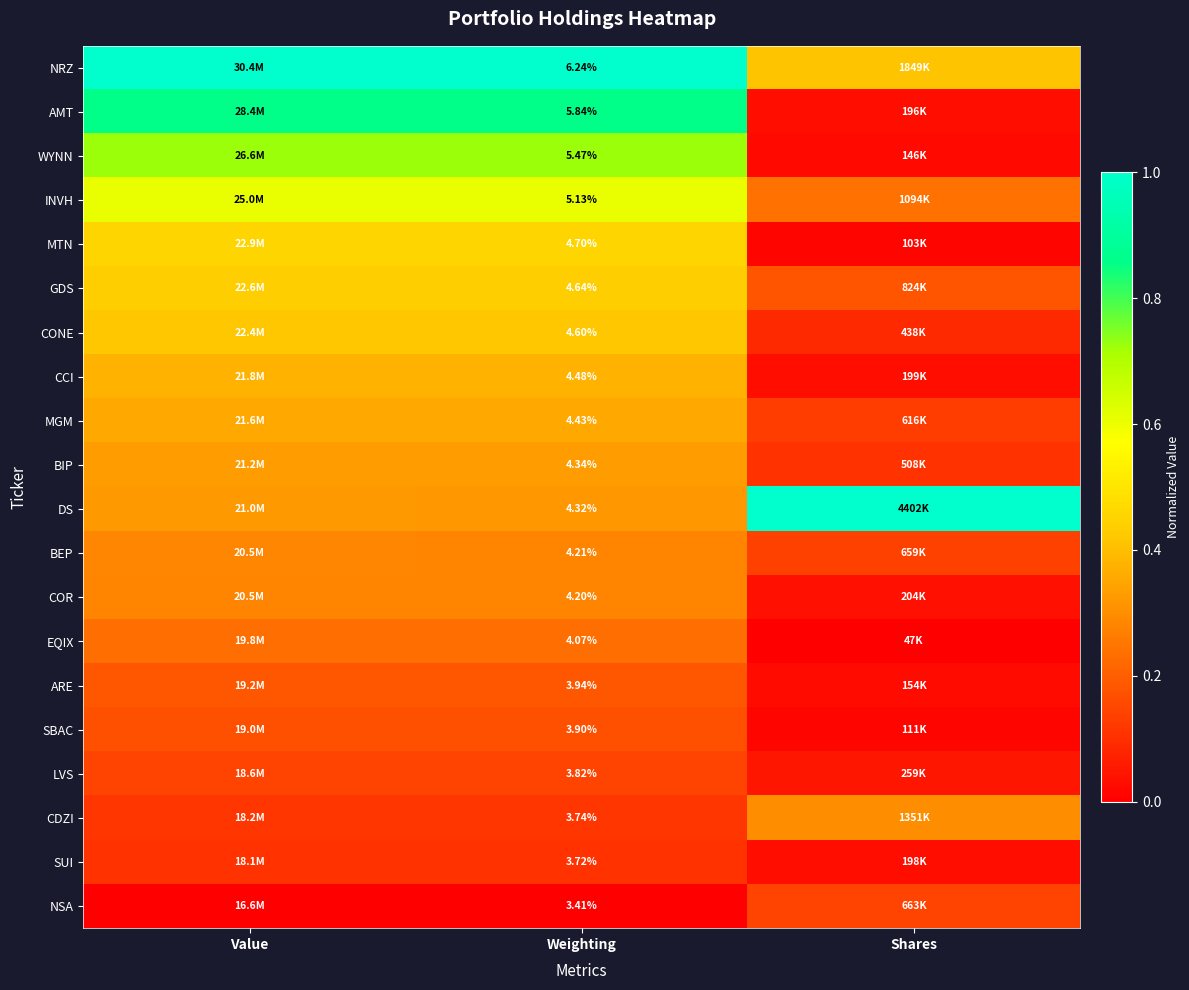

True or false: INVH has a value of 0.2 at Shares.

True